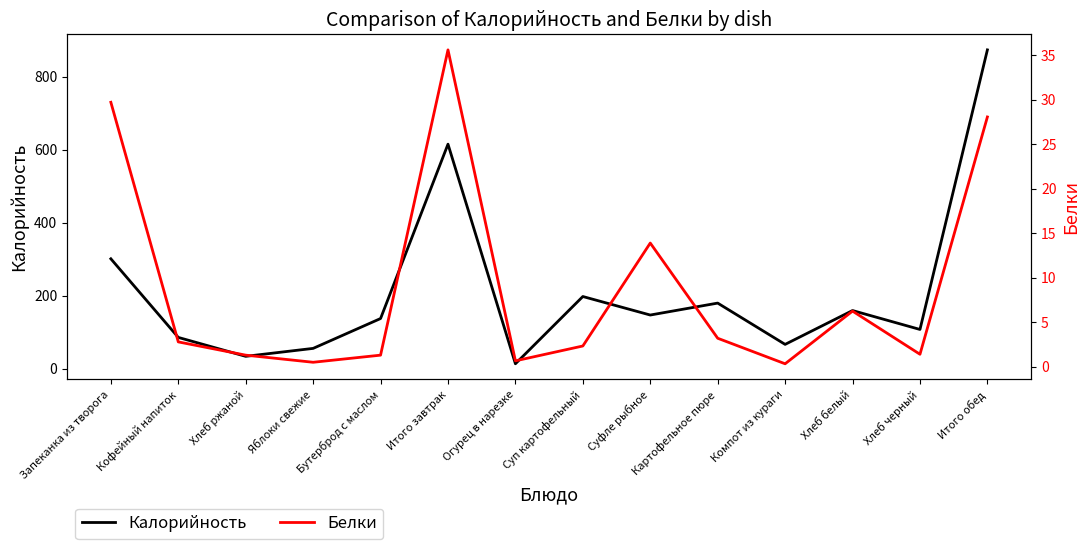

At which category does the chart reach its peak across all series?

Итого обед